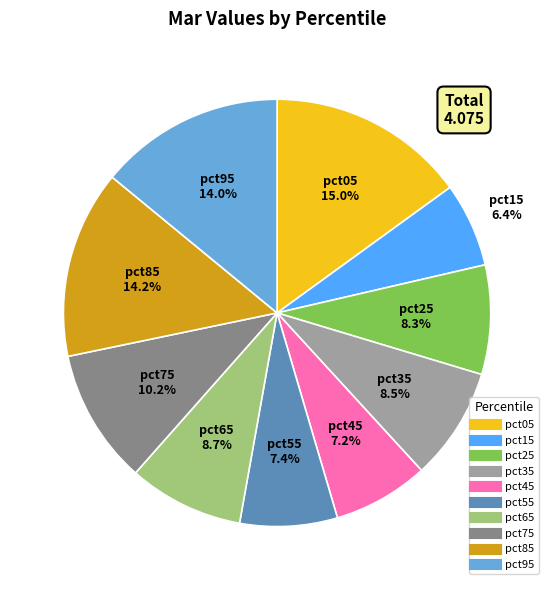

To the nearest percent, what is the difference between the pct85 and pct15 slice percentages?

8%